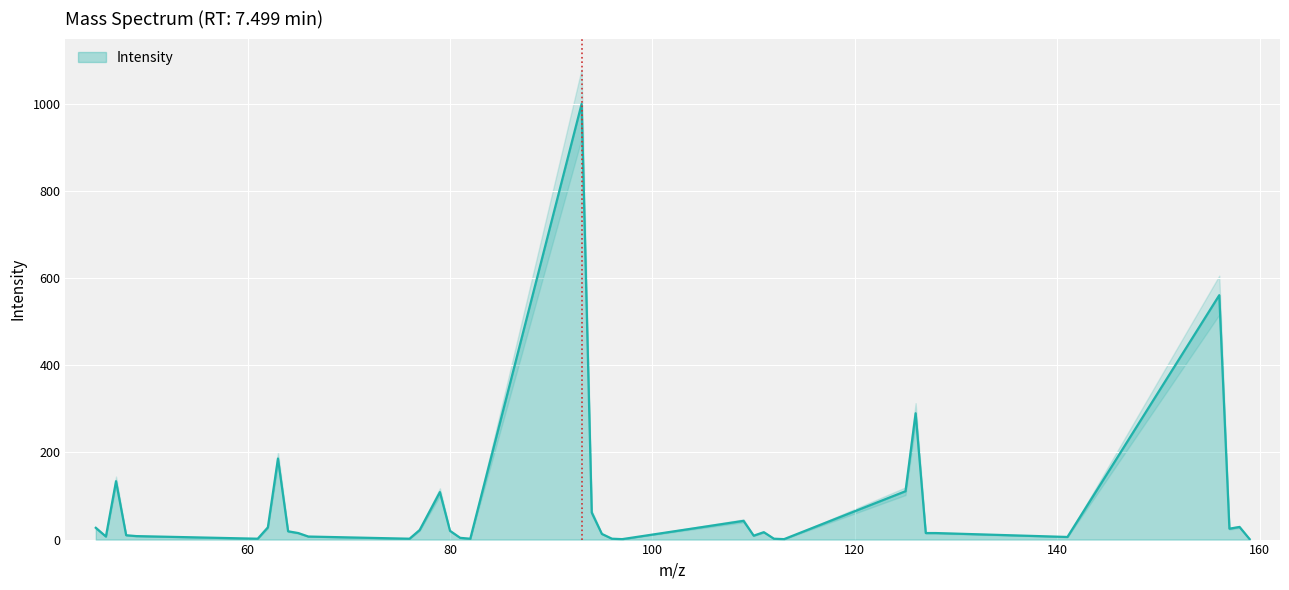

How many interior local peaks (higher than both neighbors) does the data have?

9